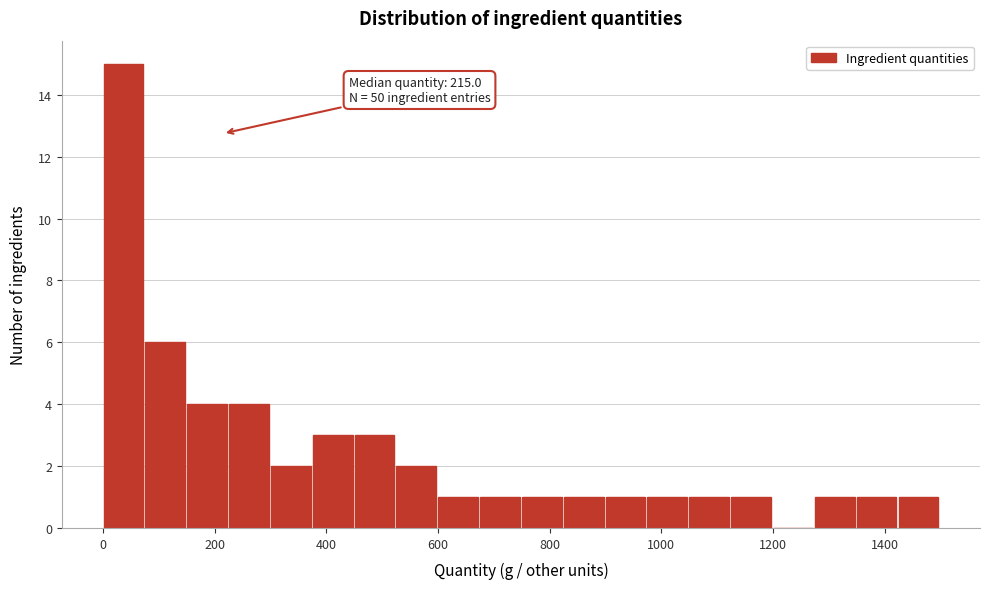

Around what value on the x-axis is the tallest bar? Give the approximate position of its centre, as read against the axis.

40